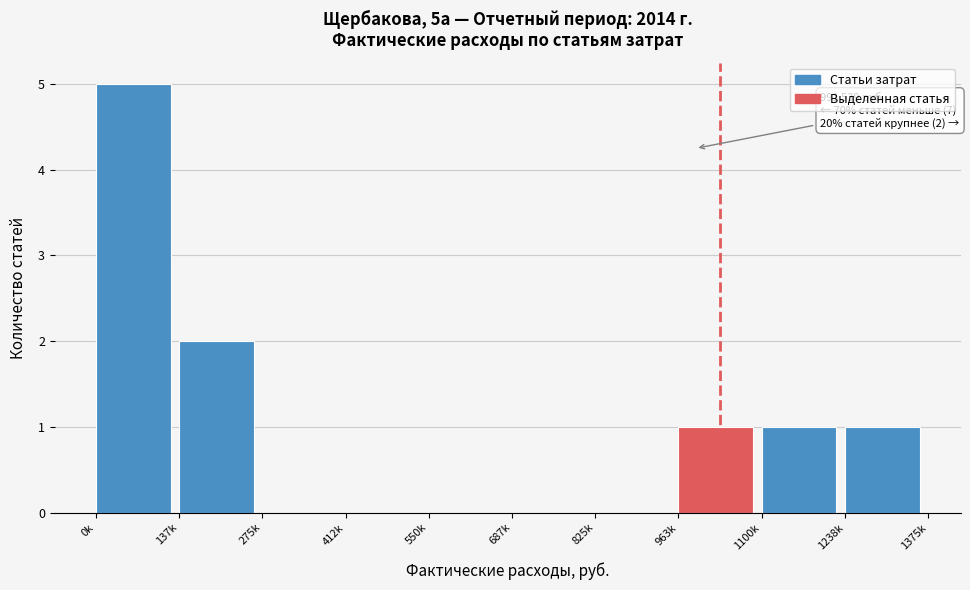

Reading right to left, extract all data points from this chart.

1238k=1	1100k=1	963k=1	825k=0	687k=0	550k=0	412k=0	275k=0	137k=2	0k=5